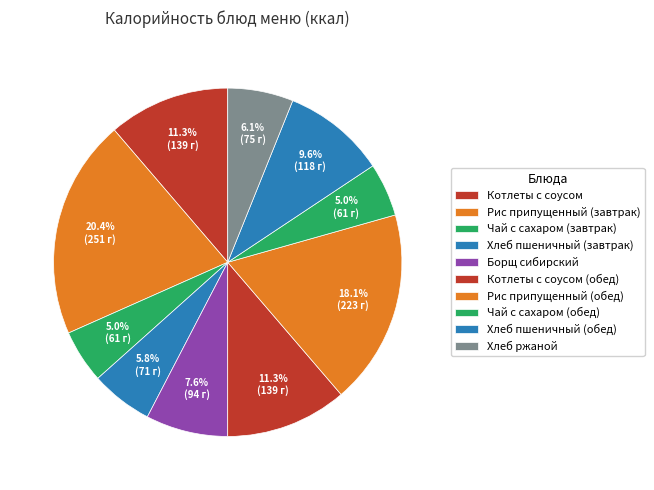

How many slices are in this pie chart?

10